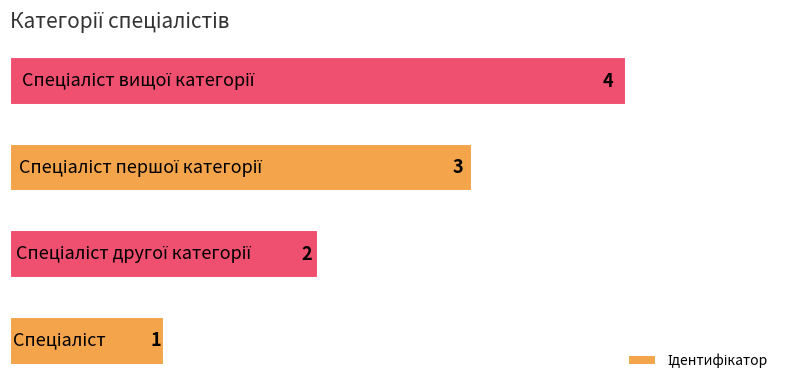

How many distinct data groups are displayed?

1